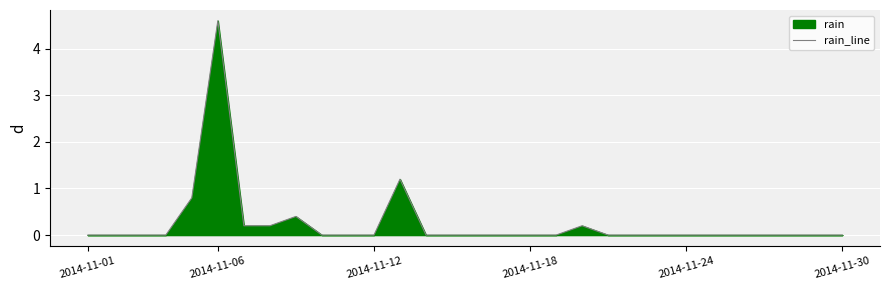

What is the maximum value shown in the chart?

4.6